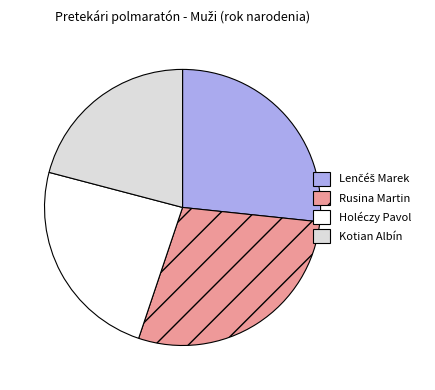

Approximately how many times larger is the value at Holéczy Pavol compared to Kotian Albín?

1.1